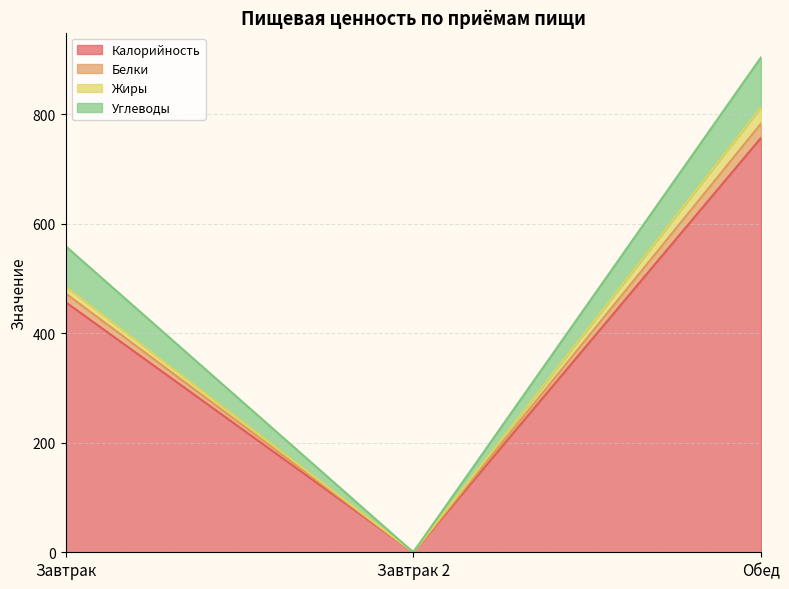

What is the highest value of the Калорийность series?

757.0